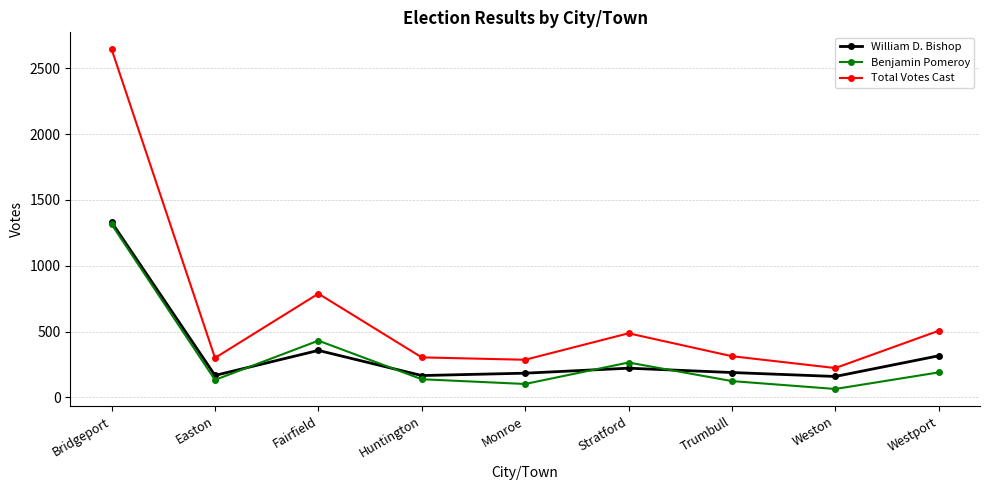

The value of Benjamin Pomeroy at Fairfield is 672. True or false?

False